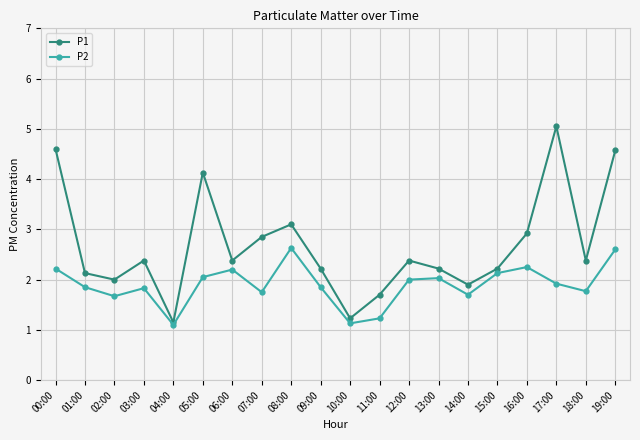

What is the value of the P2 point at the 1st from the left?

2.2